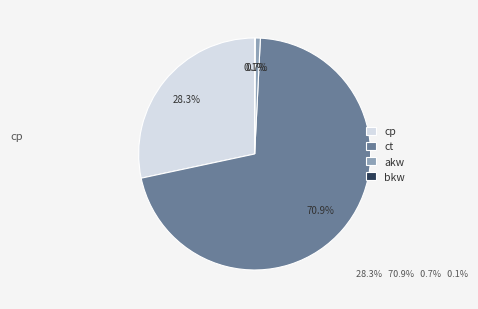

To the nearest percent, what portion does akw represent?

1%